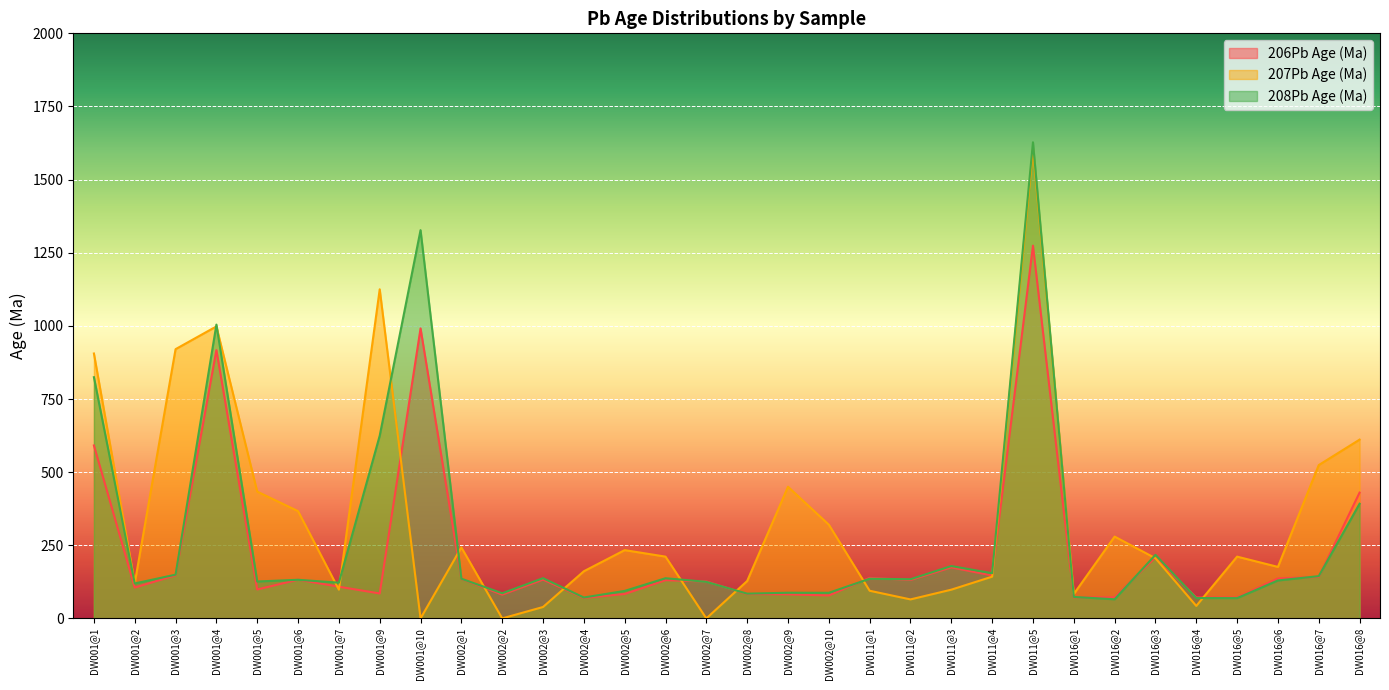

What is the label of the 16th point from the right?

DW002@8